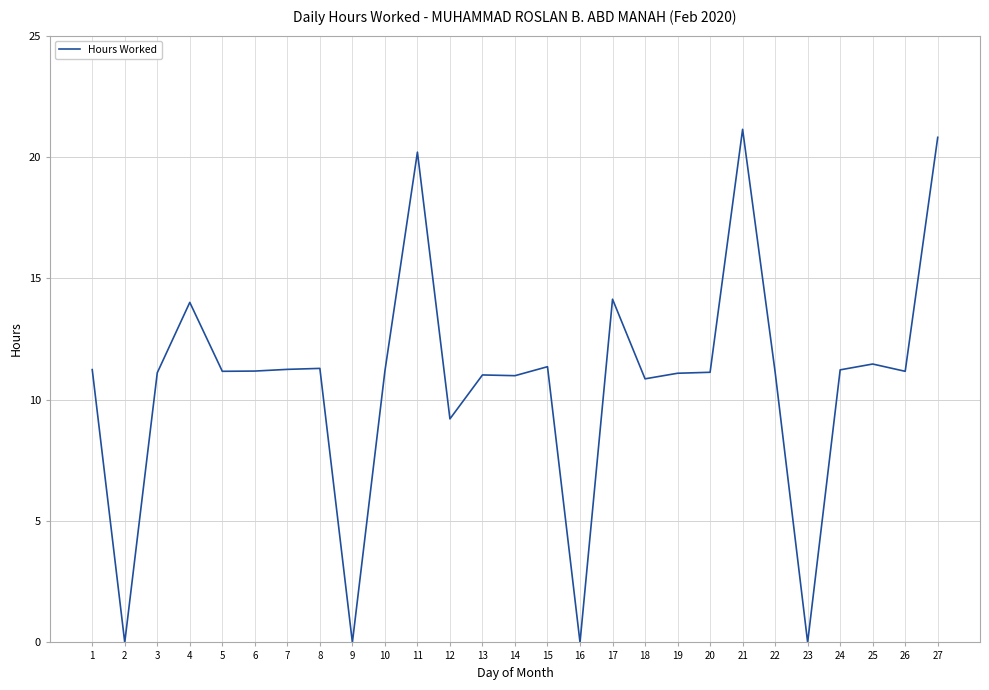

What is the change in value from 16 to 19?

+11.1